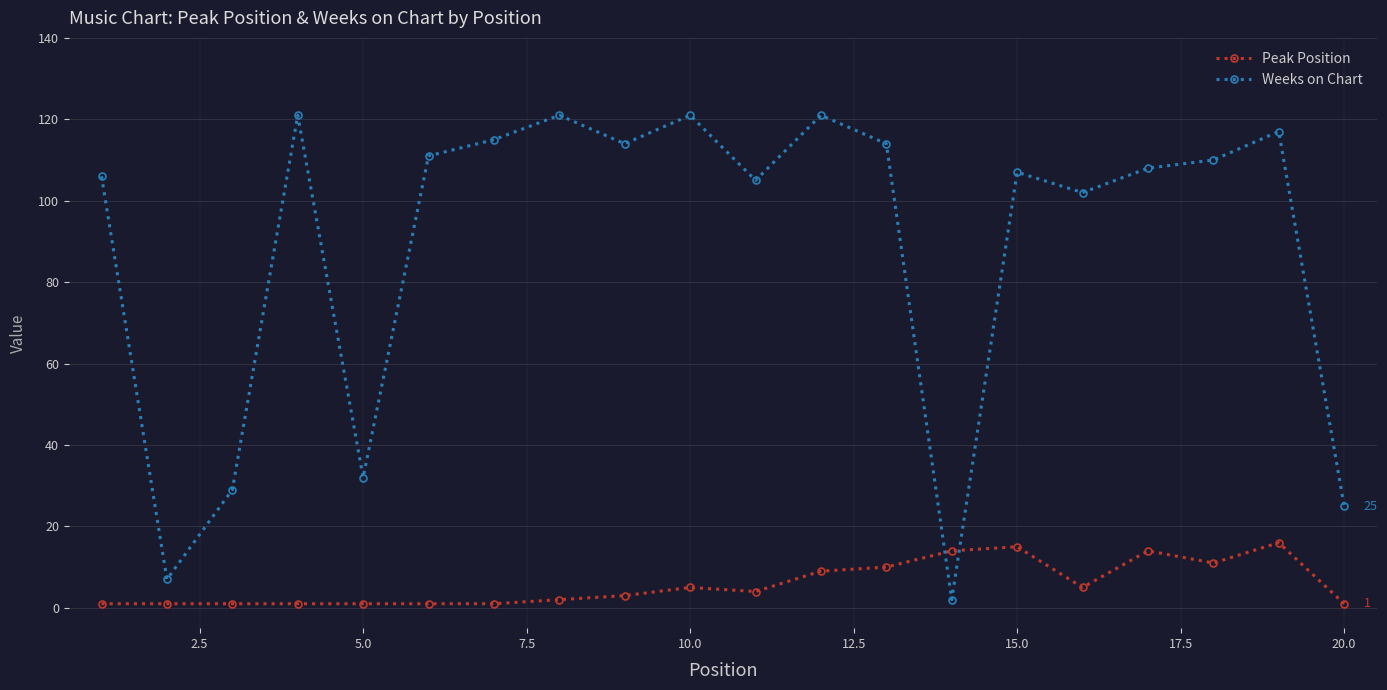

In Peak Position, how many points are higher than both neighbors (excluding endpoints)?

4